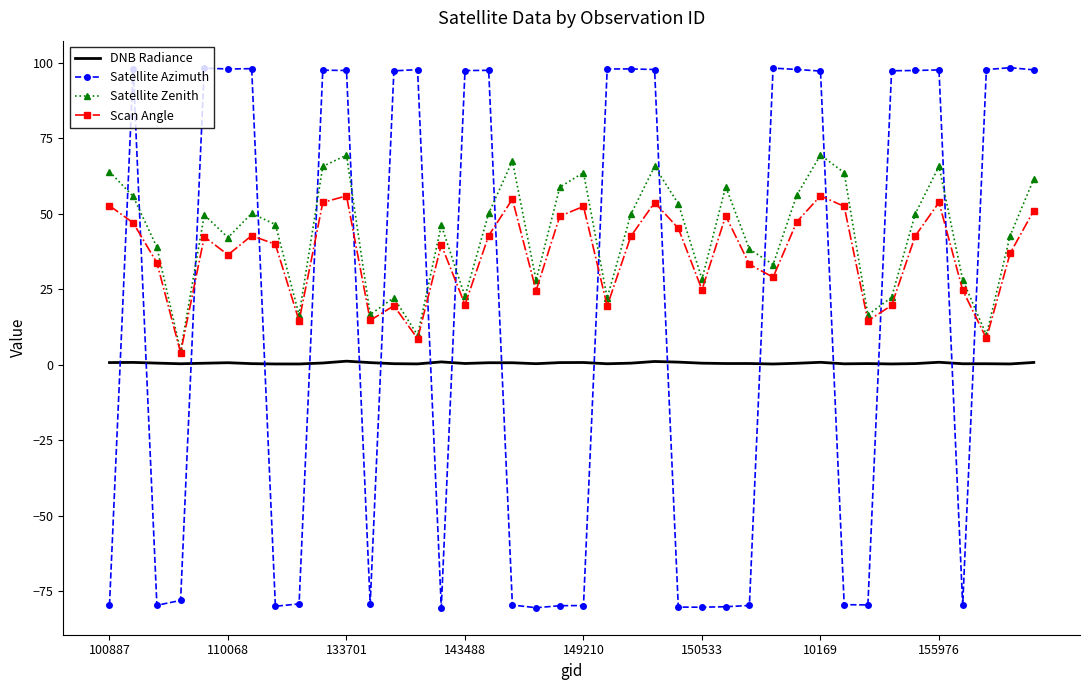

What is the average value of the Satellite Zenith series?

43.1